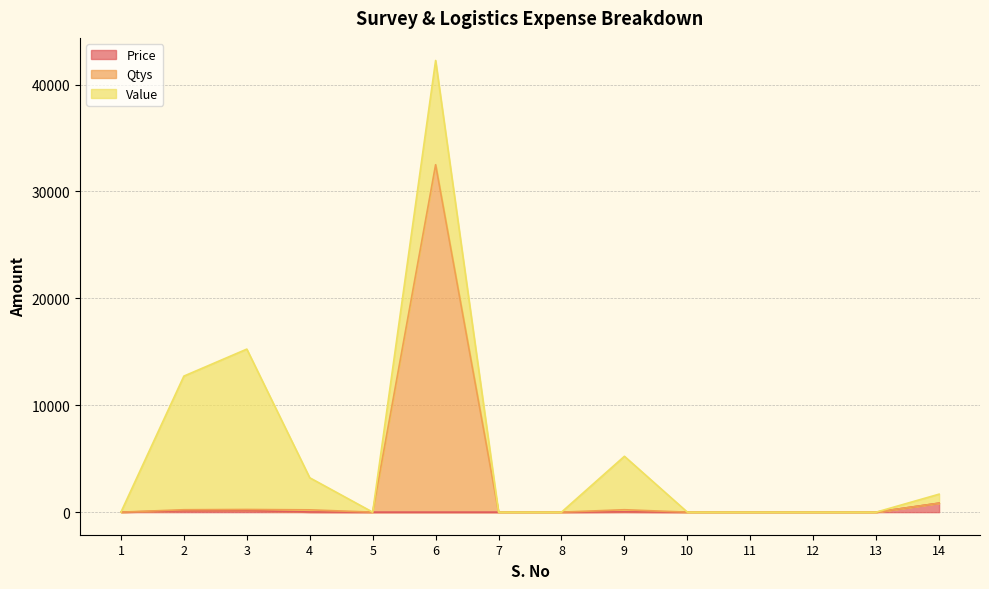

The Price series shows 573.3 at 8. True or false?

False